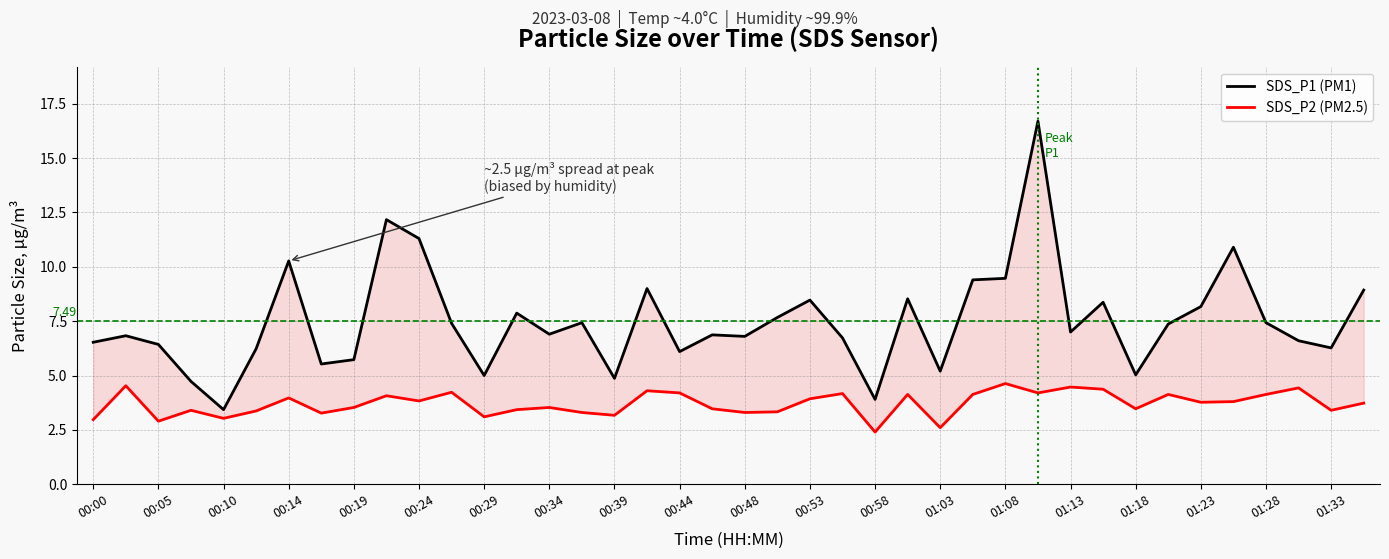

True or false: SDS_P1 (PM1) and SDS_P2 (PM2.5) intersect in this chart.

False